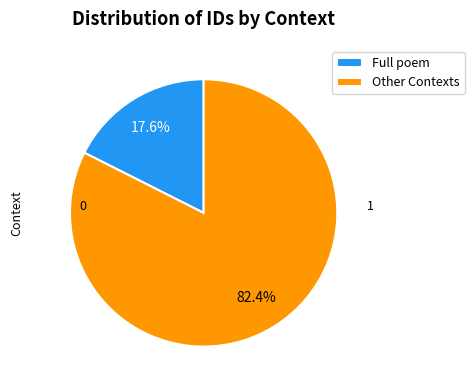

Count the number of slices in the pie.

2